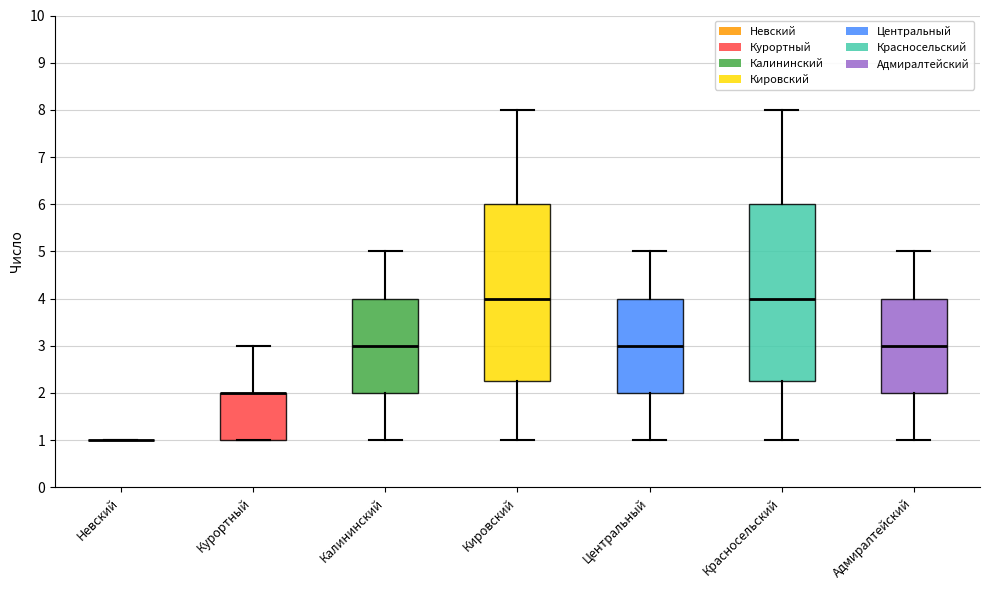

Where is the upper edge of the box for Калининский on the y-axis? The values are not printed on the chart, so give them approximately, as read against the axis.

4.0